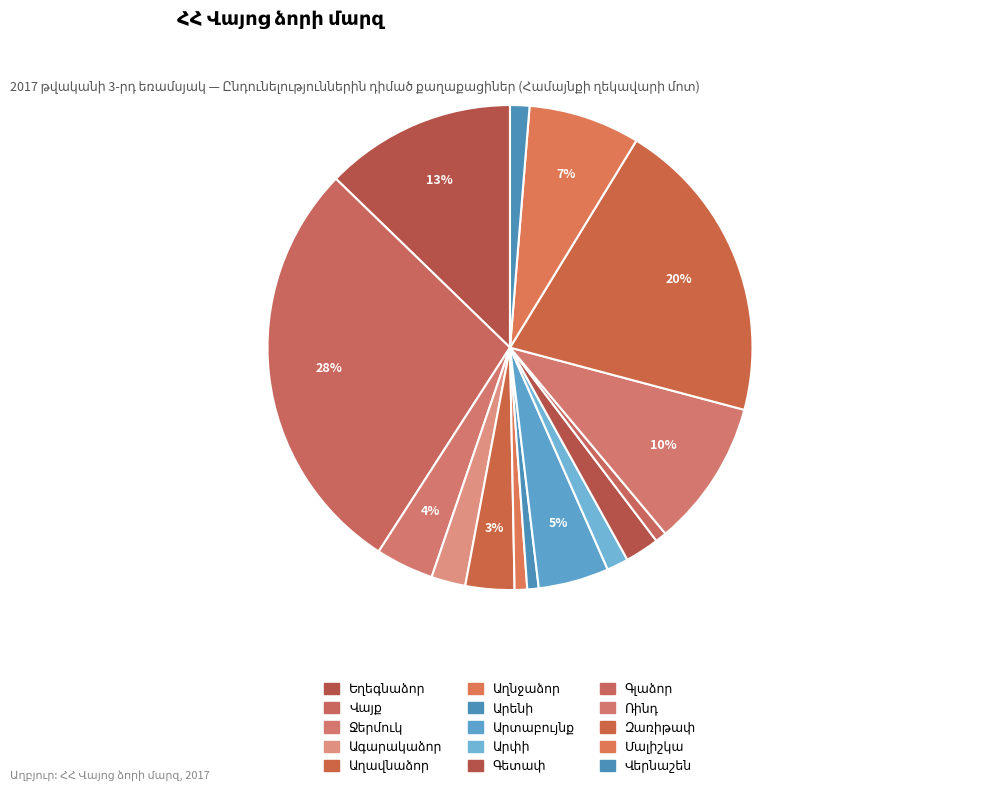

What percentage is the Վերնաշեն slice, to the nearest percent?

1%